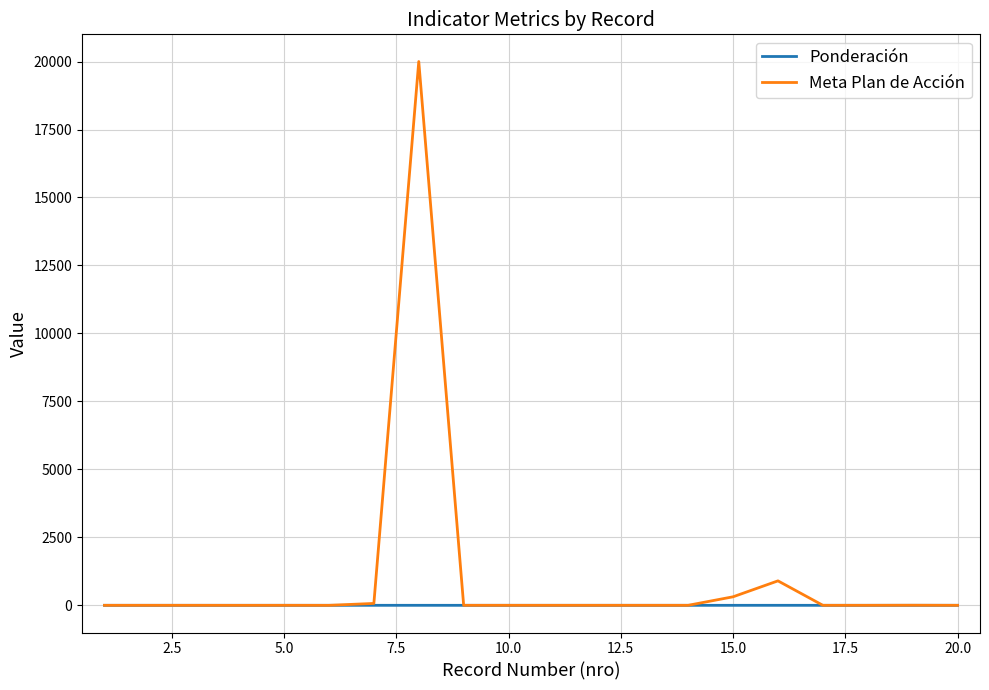

Which series has the largest total across all categories?

Meta Plan de Acción